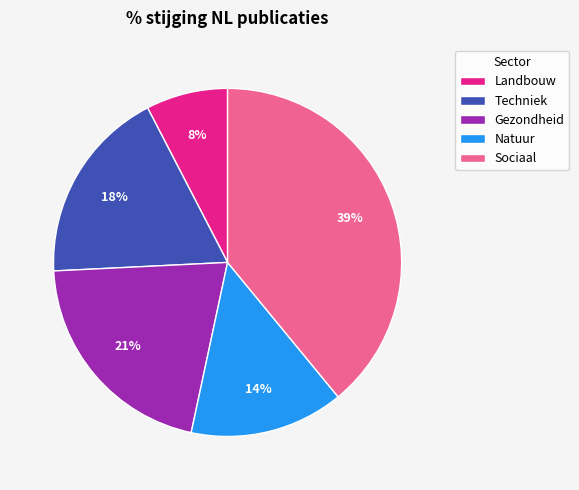

To the nearest percent, what is the difference between the Gezondheid and Natuur slice percentages?

7%